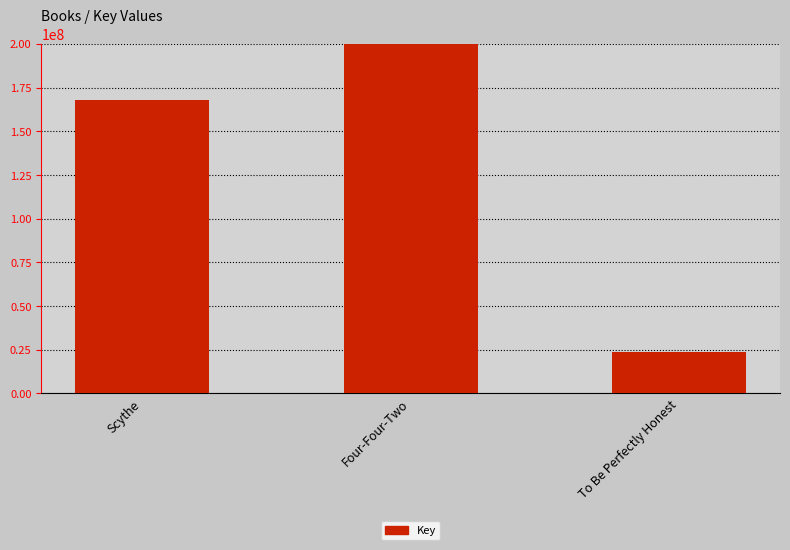

Rank the categories by value from lowest to highest.

To Be Perfectly Honest, Scythe, Four-Four-Two